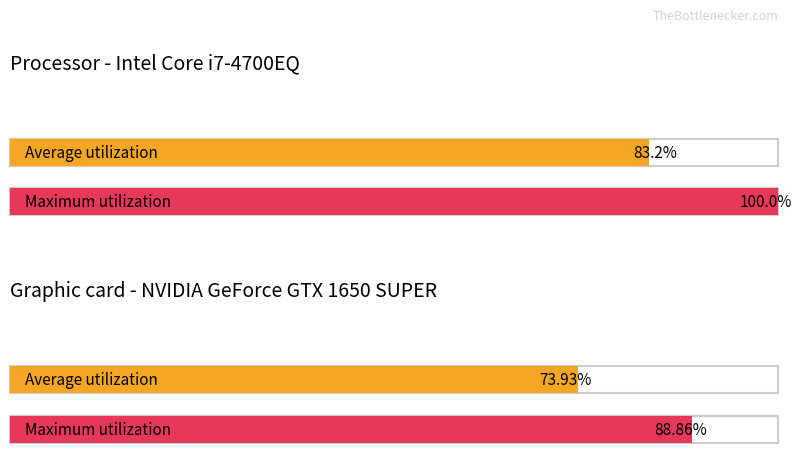

The SDS_P2 series shows 6.7 at 2. True or false?

False